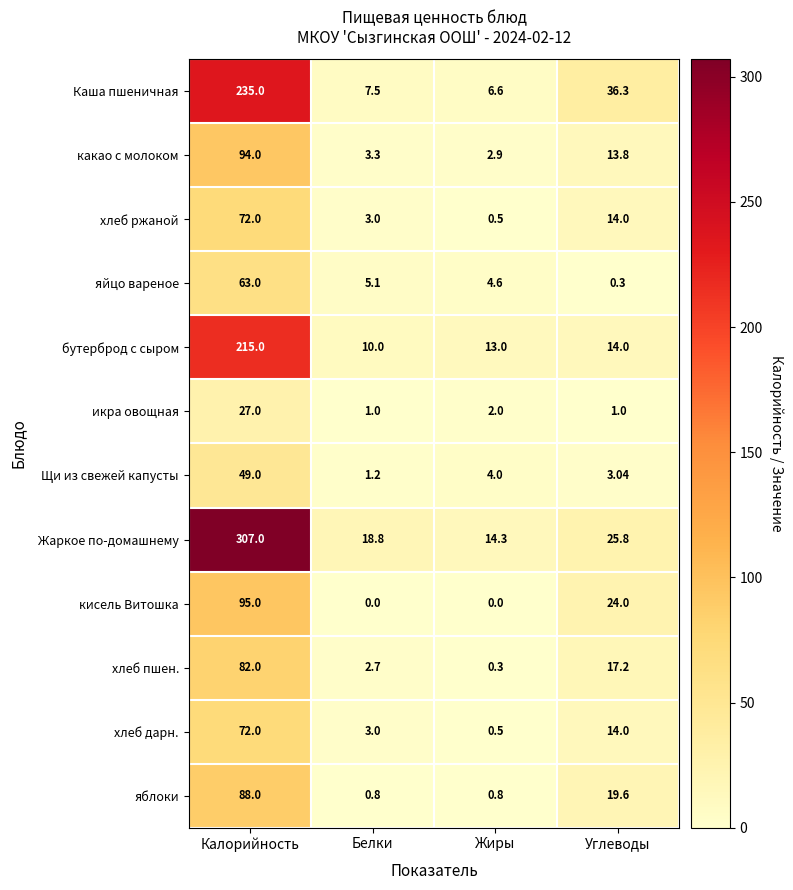

Where does the Жаркое по-домашнему series first go above 25?

Калорийность